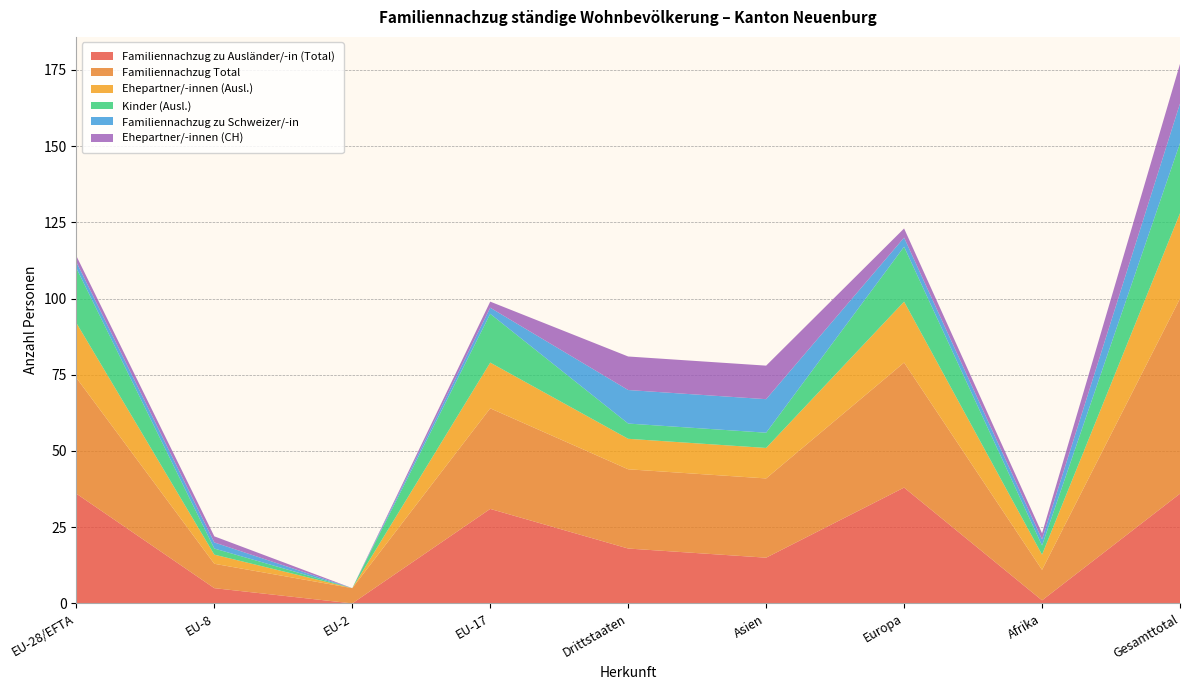

Reading left to right, extract all data points from this chart.

Familiennachzug zu Ausländer/-in (Total): 36	5	0	31	18	15	38	1	36
Familiennachzug Total: 38	8	5	33	26	26	41	10	64
Ehepartner/-innen (Ausl.): 18	3	0	15	10	10	20	5	28
Kinder (Ausl.): 18	2	0	16	5	5	18	3	23
Familiennachzug zu Schweizer/-in: 2	2	0	2	11	11	3	2	13
Ehepartner/-innen (CH): 2	2	0	2	11	11	3	2	13